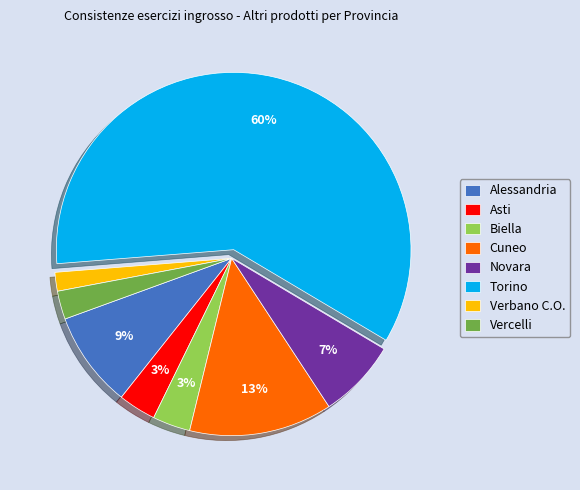

What percentage is the Biella slice, to the nearest percent?

3%